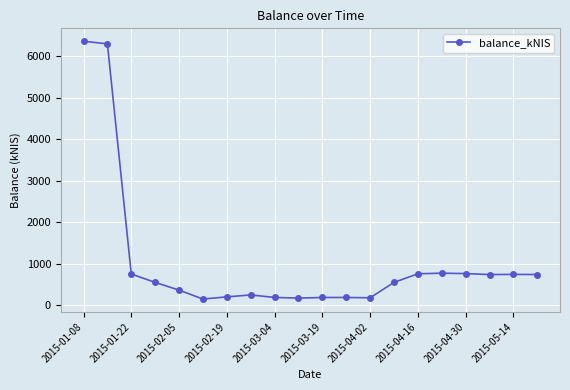

How many values are below 551?

10